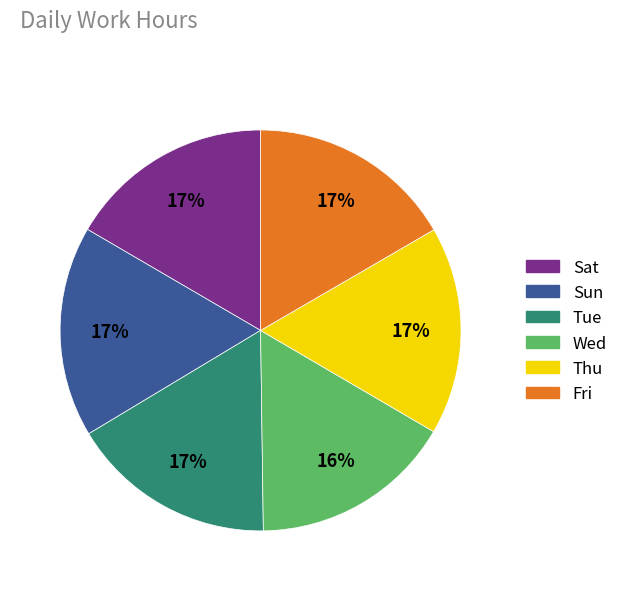

To the nearest percent, what portion does Tue represent?

17%